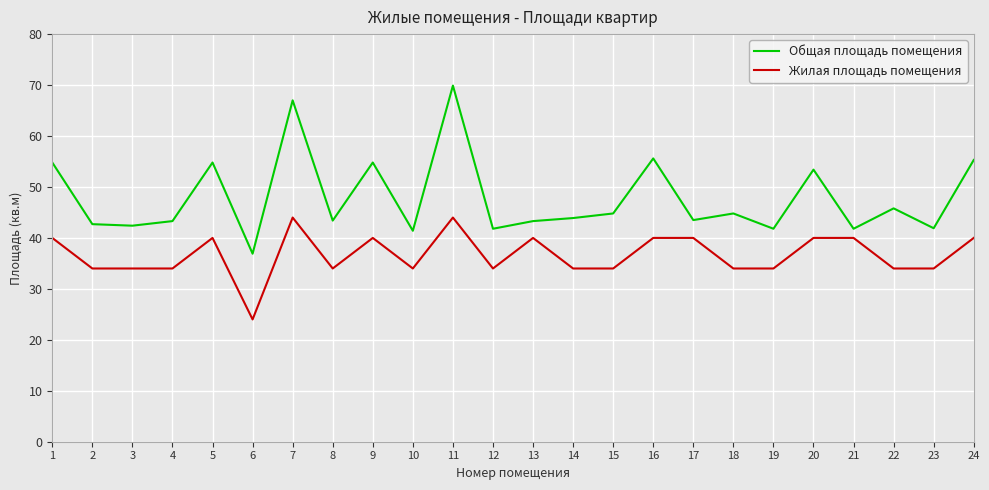

Which series has the largest total across all categories?

Общая площадь помещения